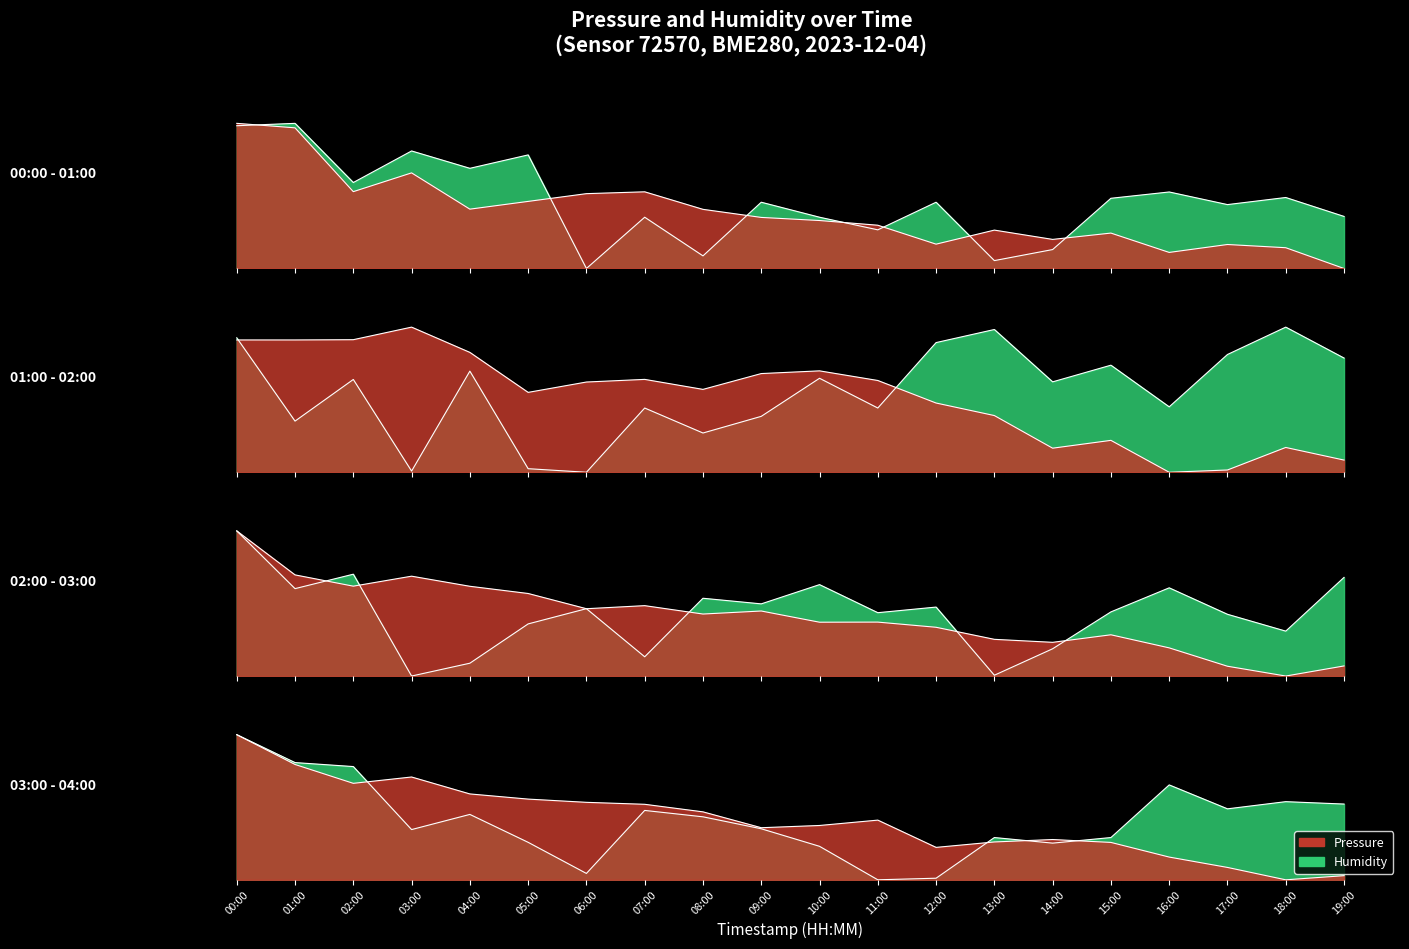

Is the value of pressure at 13:00 greater than the value of humidity at 07:00?

No